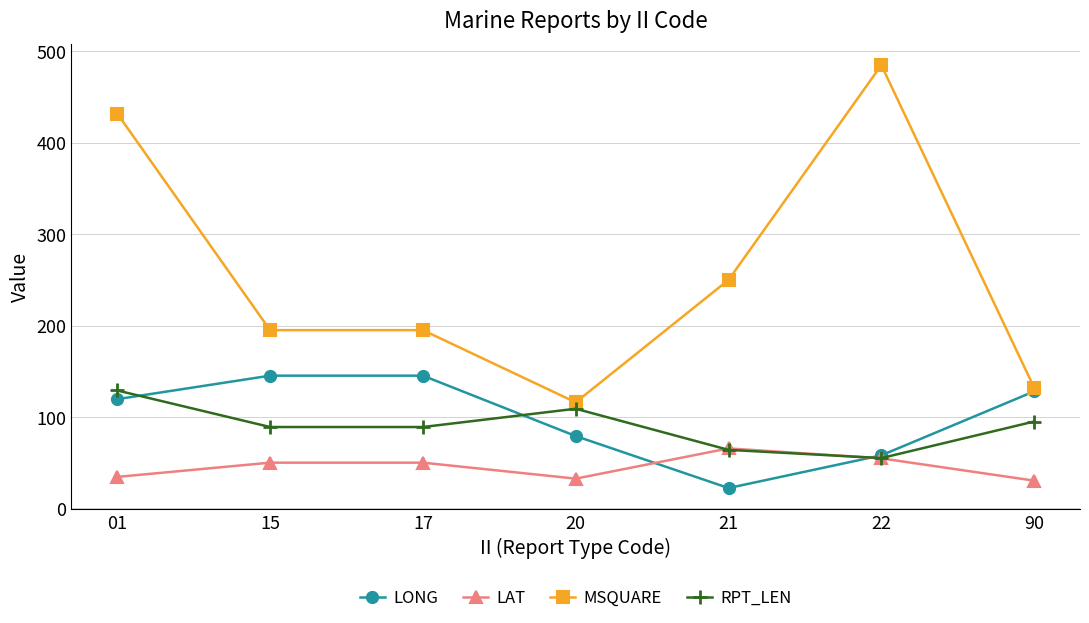

Where do LONG and LAT first cross each other?

20 and 21